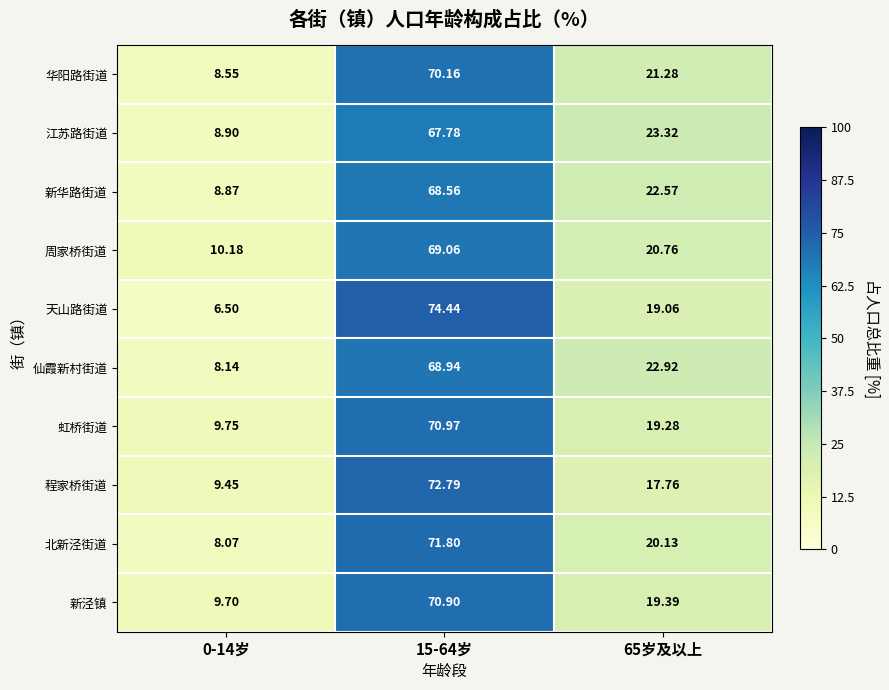

Between 15-64岁 and 65岁及以上, which series saw the biggest shift?

天山路街道